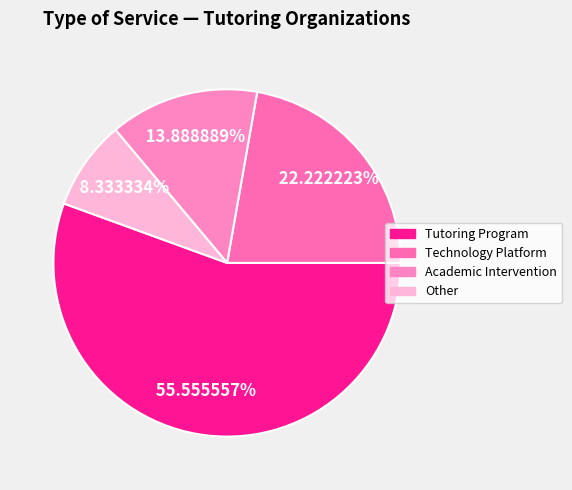

Is it true that Technology Platform is 22% of the pie?

True